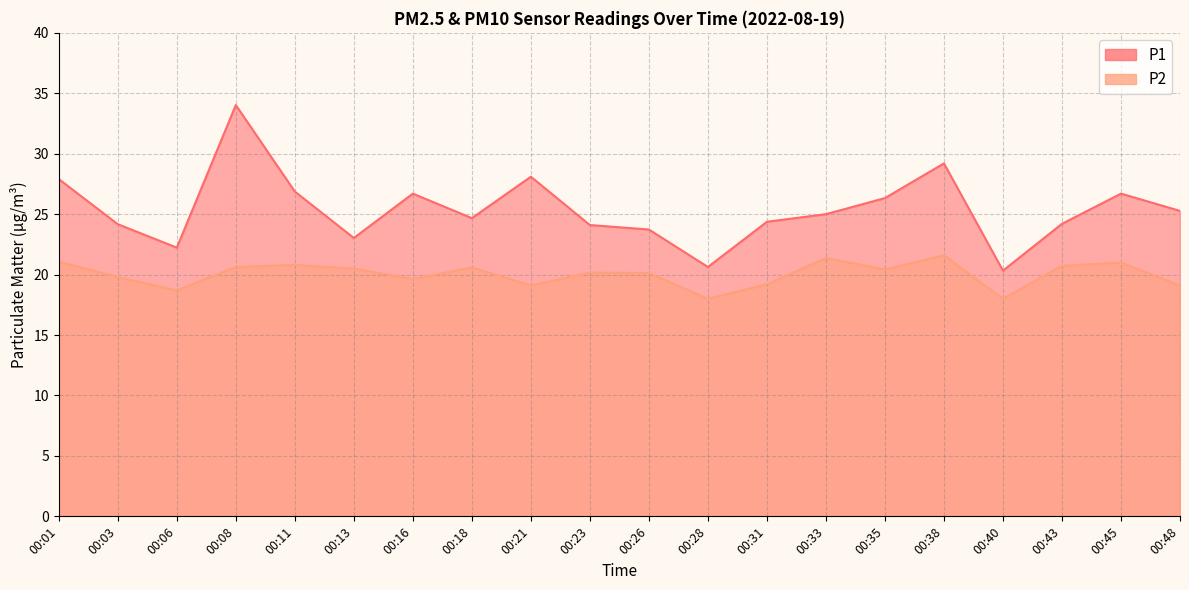

At which category does P1 reach its first local valley?

00:06